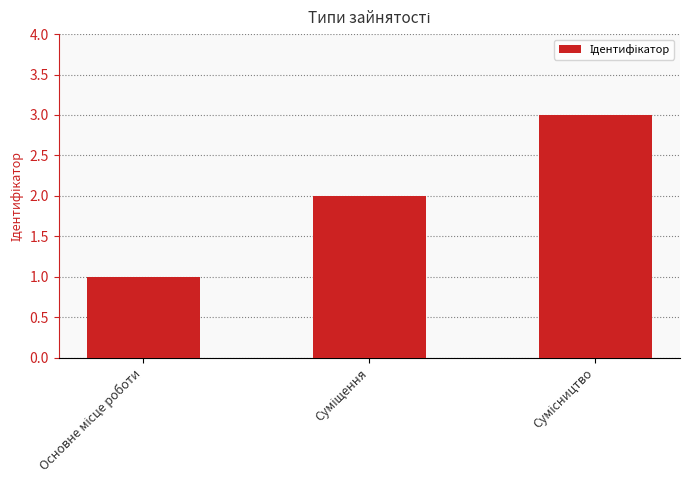

What is the maximum value shown in the chart?

3